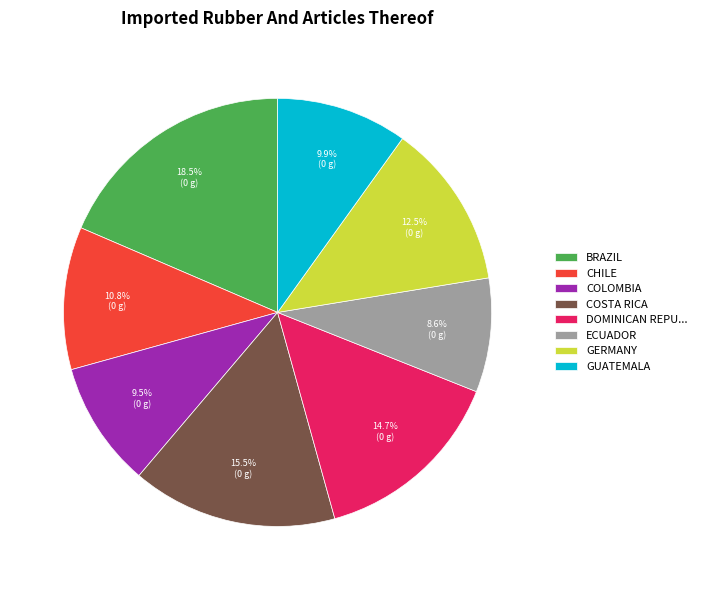

To the nearest percent, what is the average slice percentage?

12%